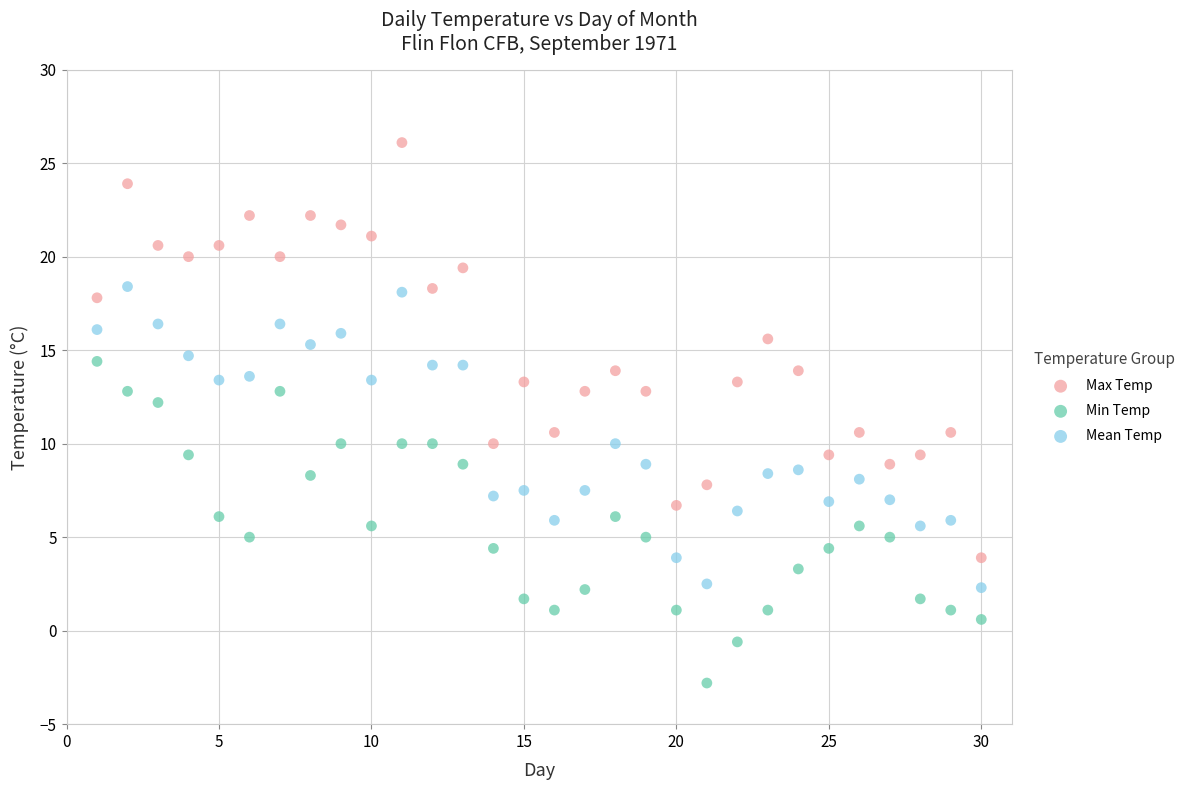

Across all data points, what is the range of X values (max minus min)?

29.0